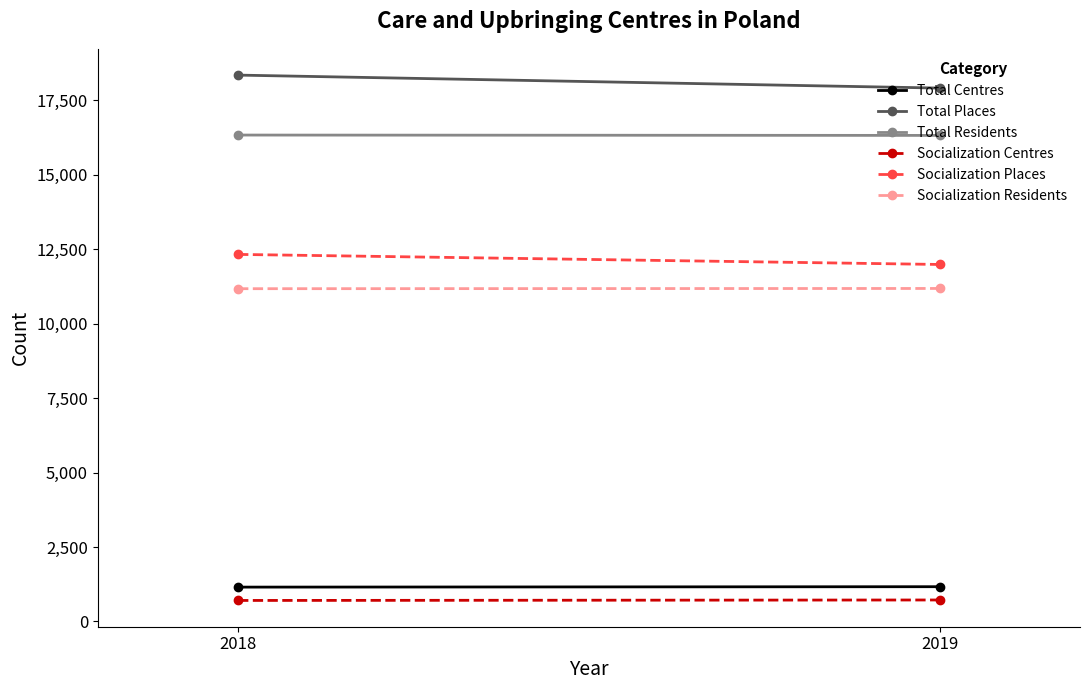

What is the smallest value displayed?

704